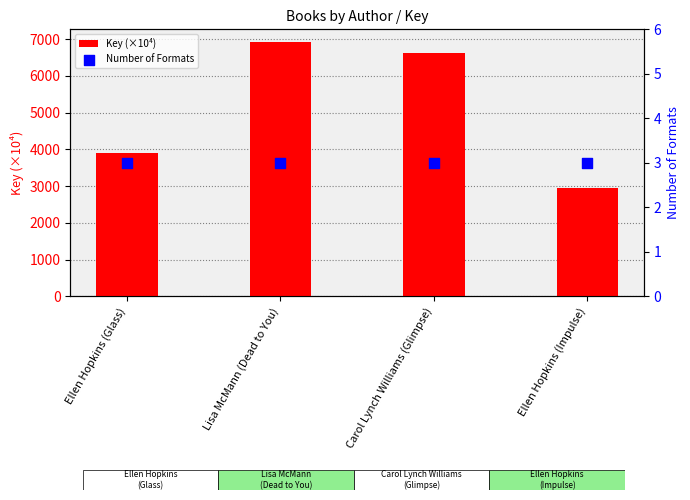

Which series has the widest spread of Y values?

Key (×10⁴)